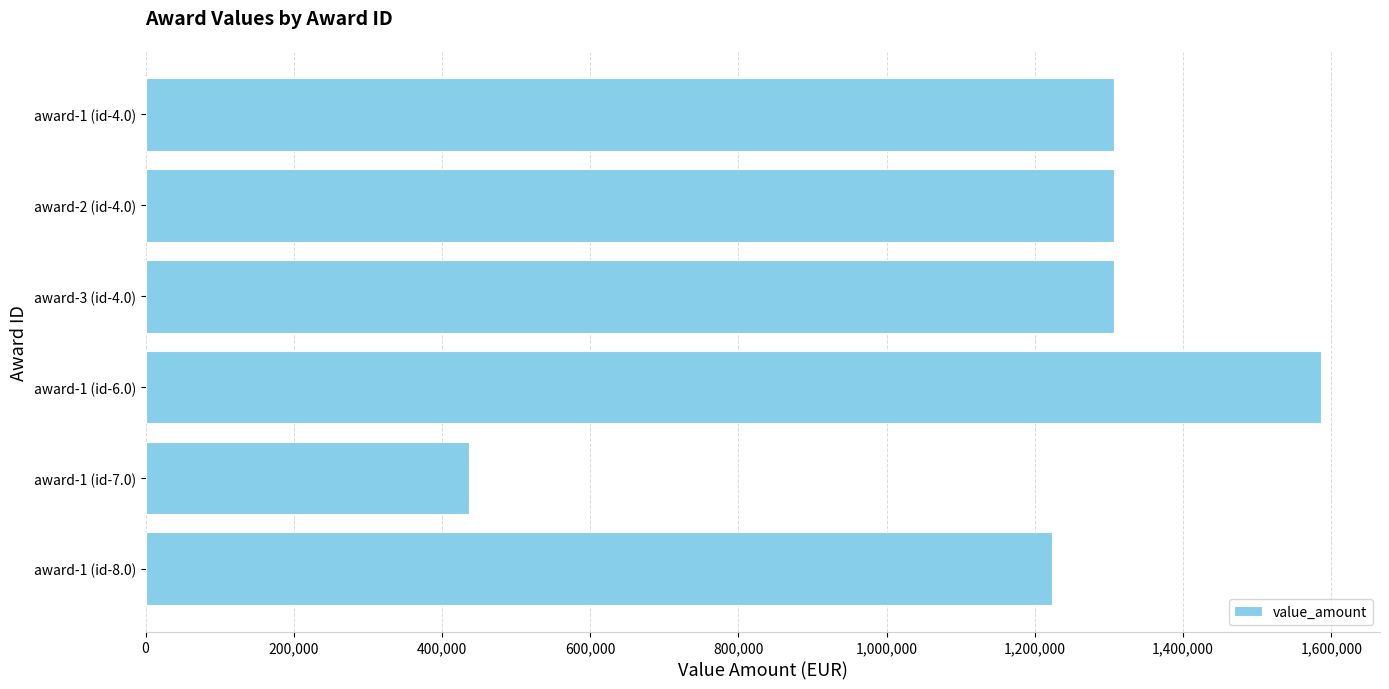

Reading top to bottom, list all the values displayed in this chart.

award-1 (id-4.0)=1307314.9	award-2 (id-4.0)=1307314.9	award-3 (id-4.0)=1307314.9	award-1 (id-6.0)=1586406.1	award-1 (id-7.0)=435815.8	award-1 (id-8.0)=1223193.5